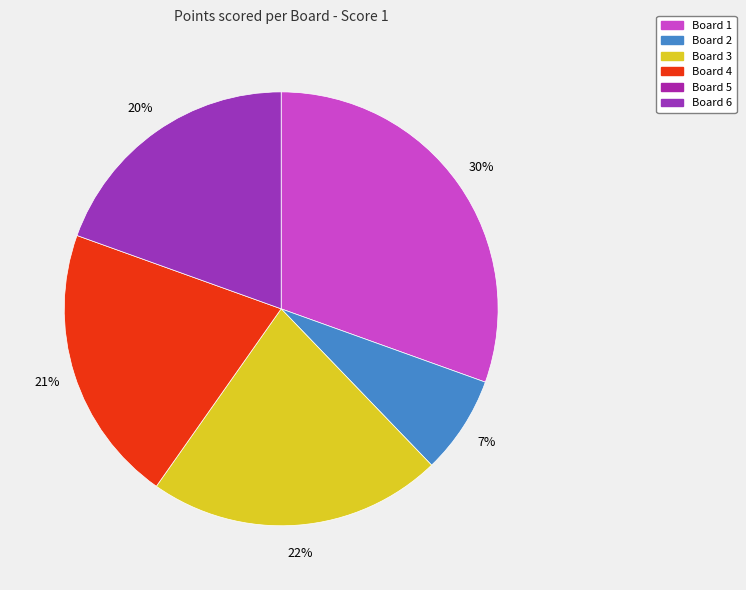

Is there any slice that represents more than half of the pie?

No